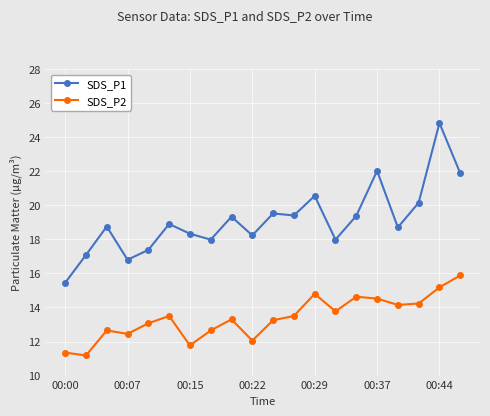

What is the sum of all SDS_P2 values?

267.9